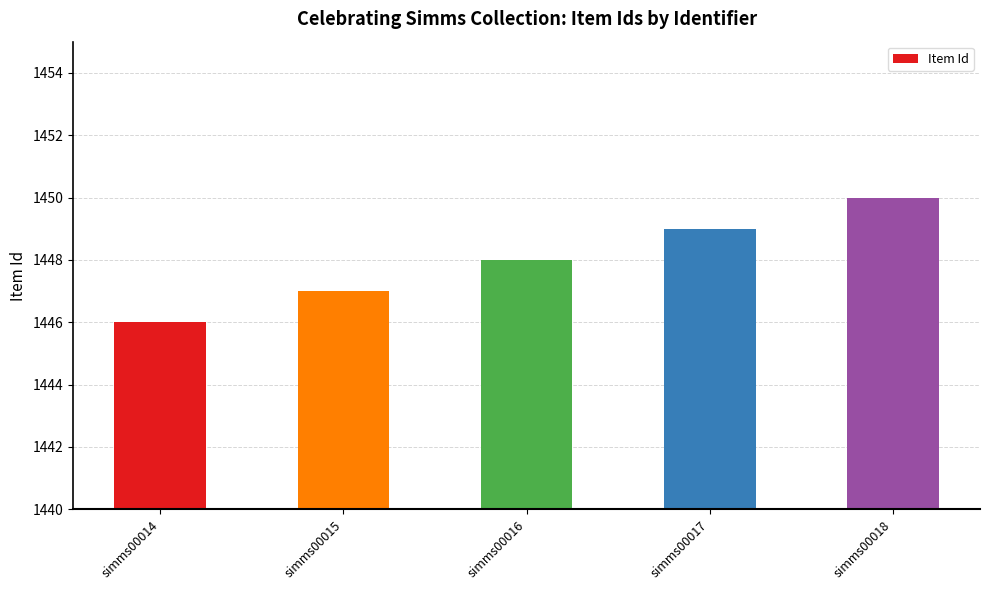

Between simms00017 and simms00018, which is larger?

simms00018